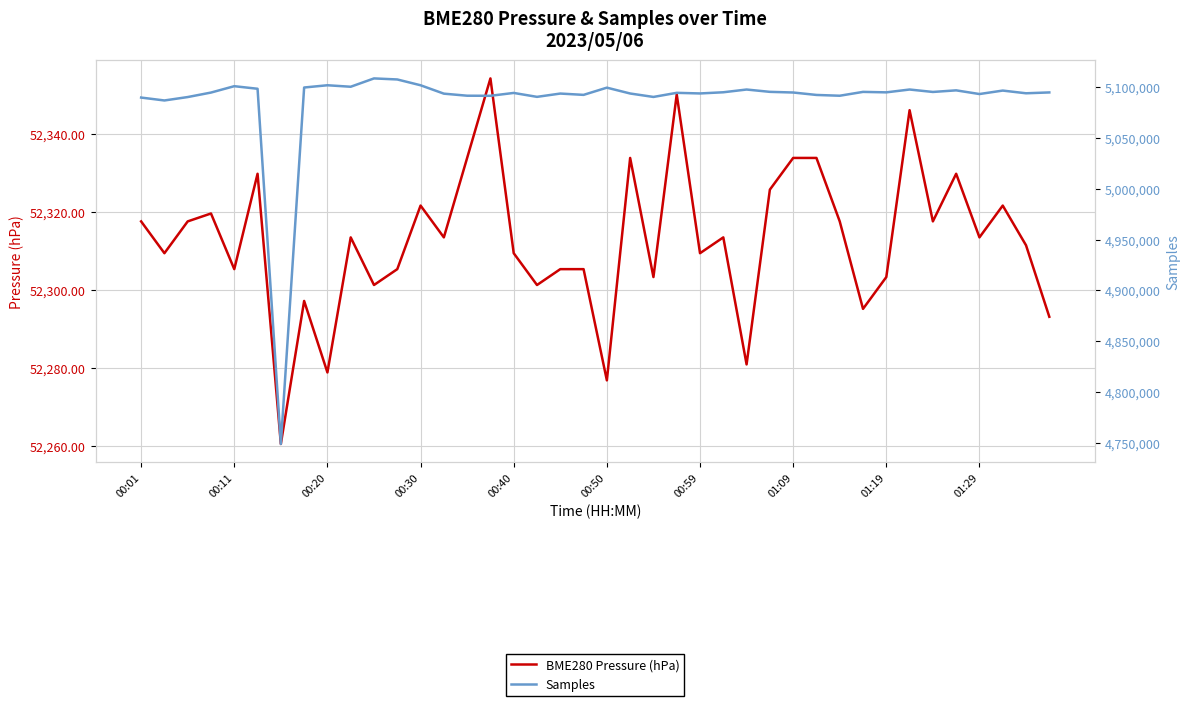

In Samples, how many points are higher than both neighbors (excluding endpoints)?

12